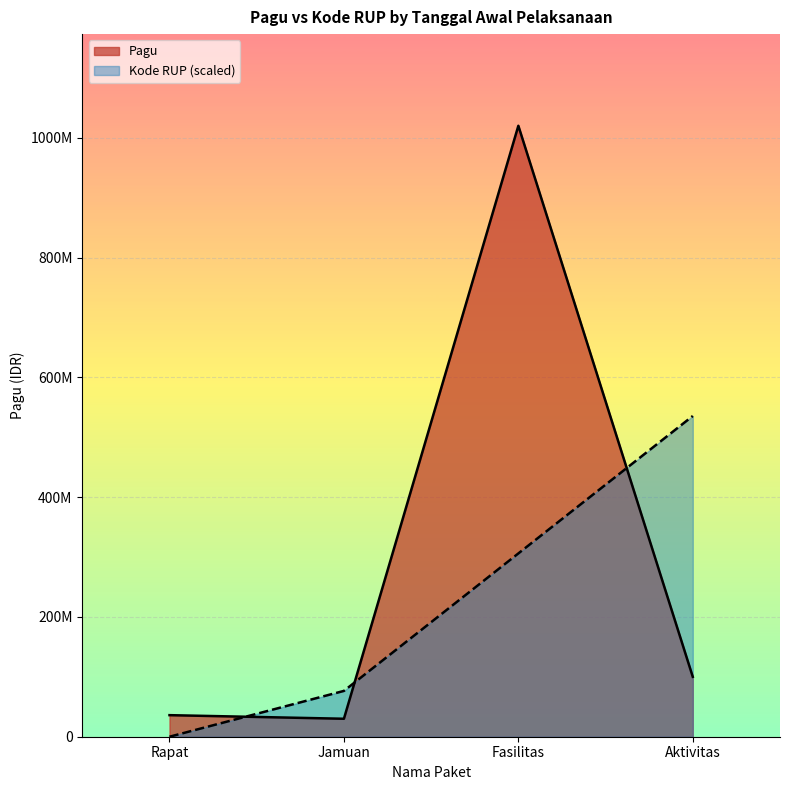

At how many categories does at least one series exceed 624122354?

1